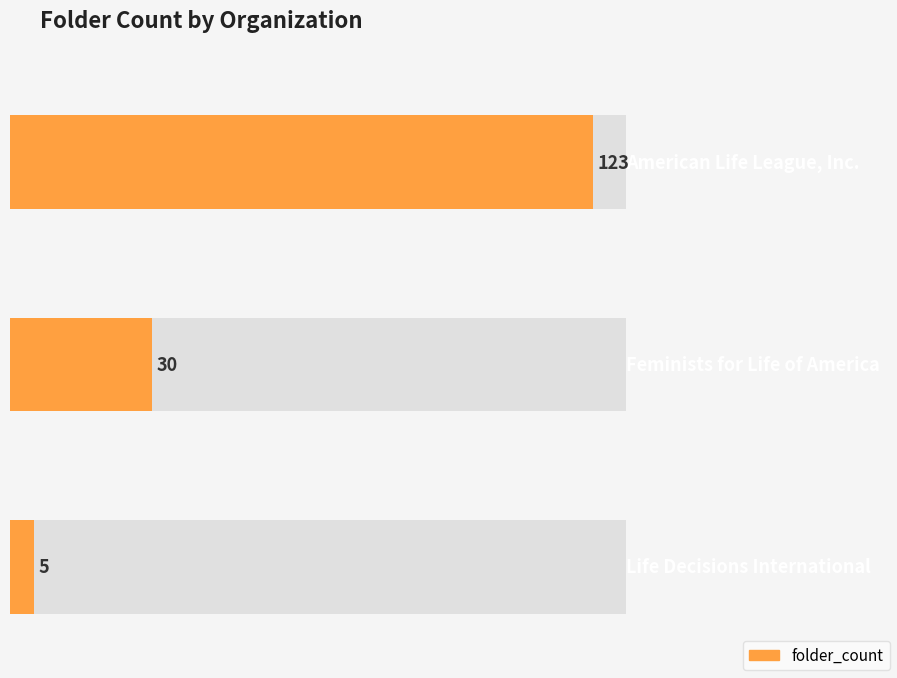

What is the change in value from Feminists for Life of America to Life Decisions International?

-25